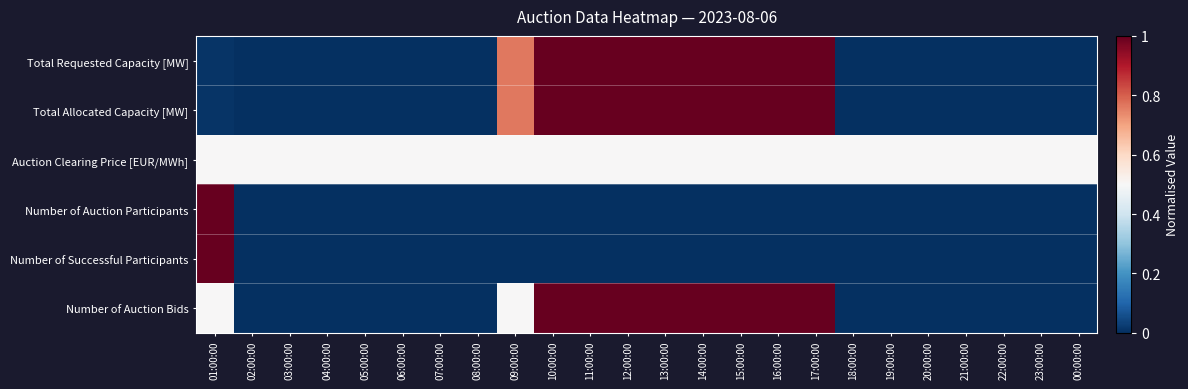

How many categories are shown in the chart?

24